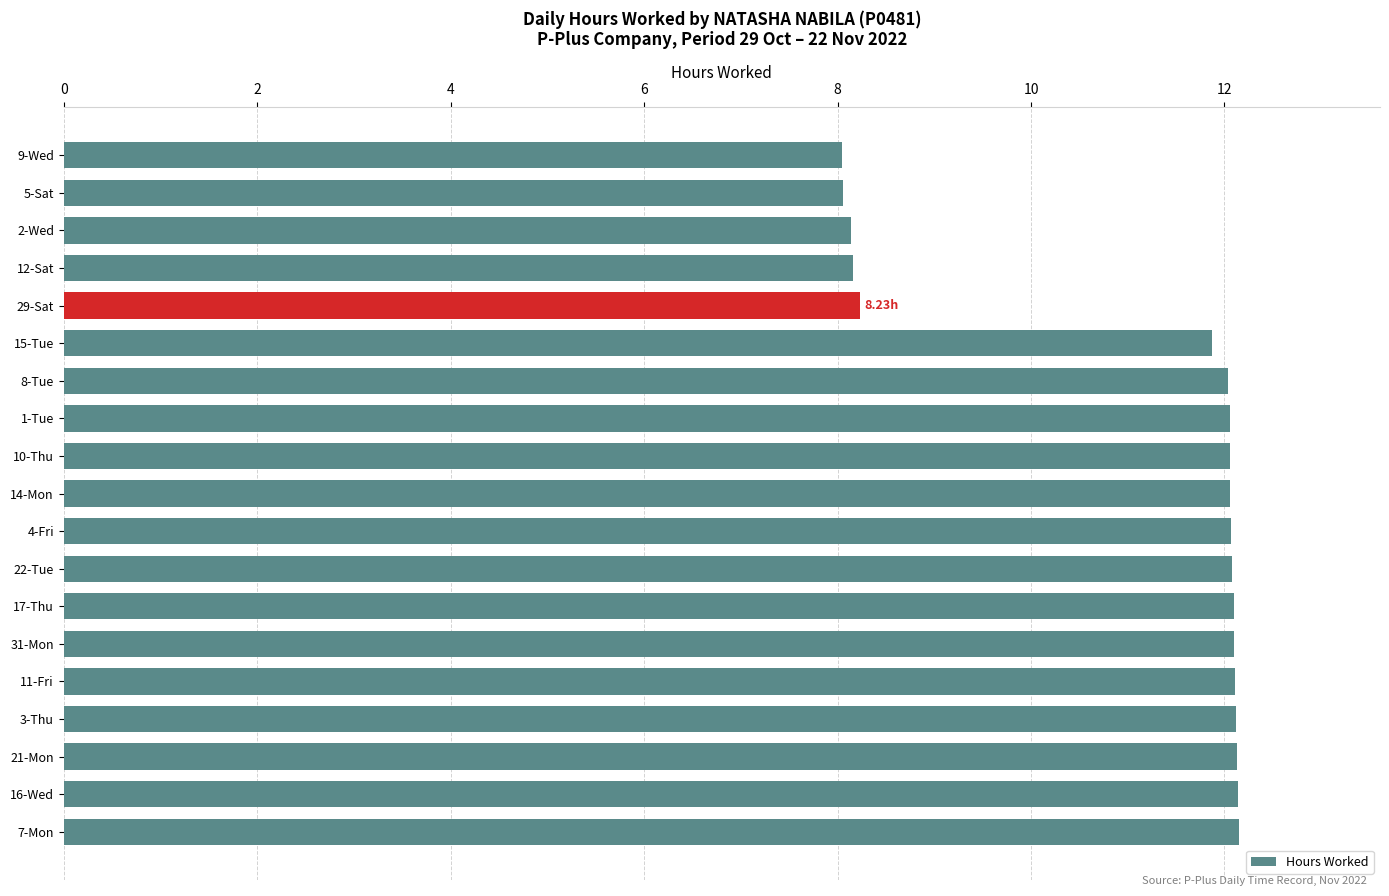

What is the greatest value displayed?

12.2